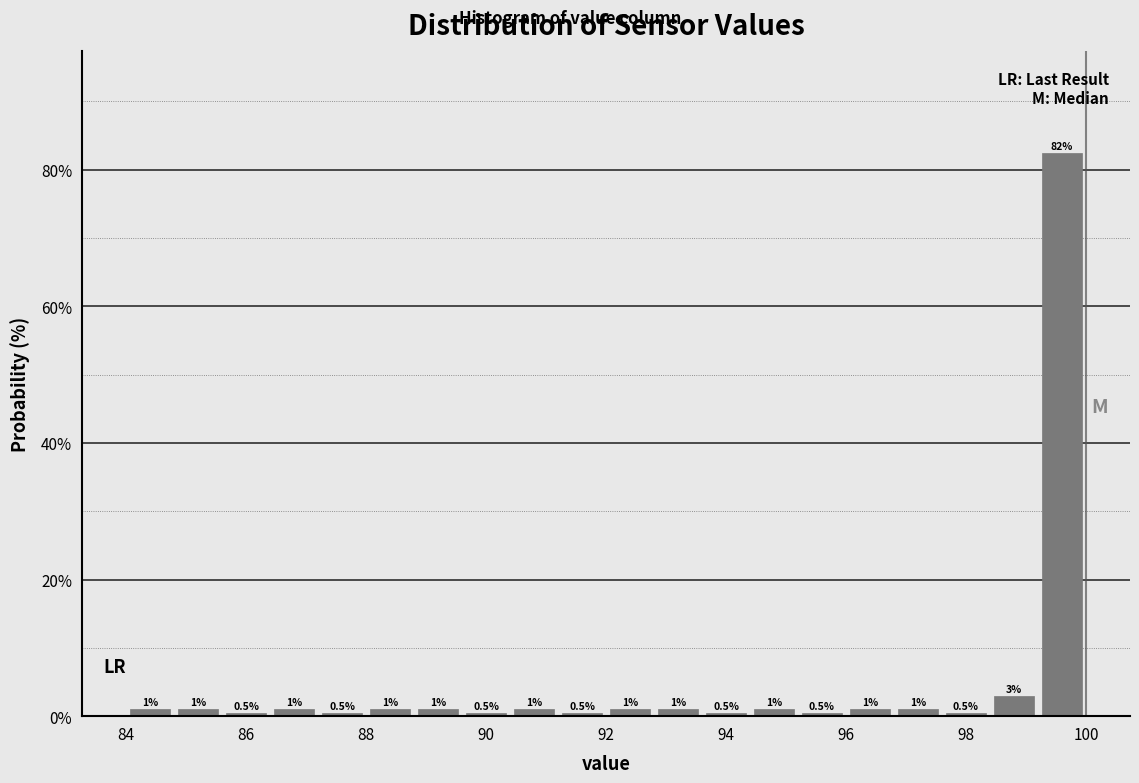

Which range on the x-axis has the tallest bar?

99.2 to 100.0